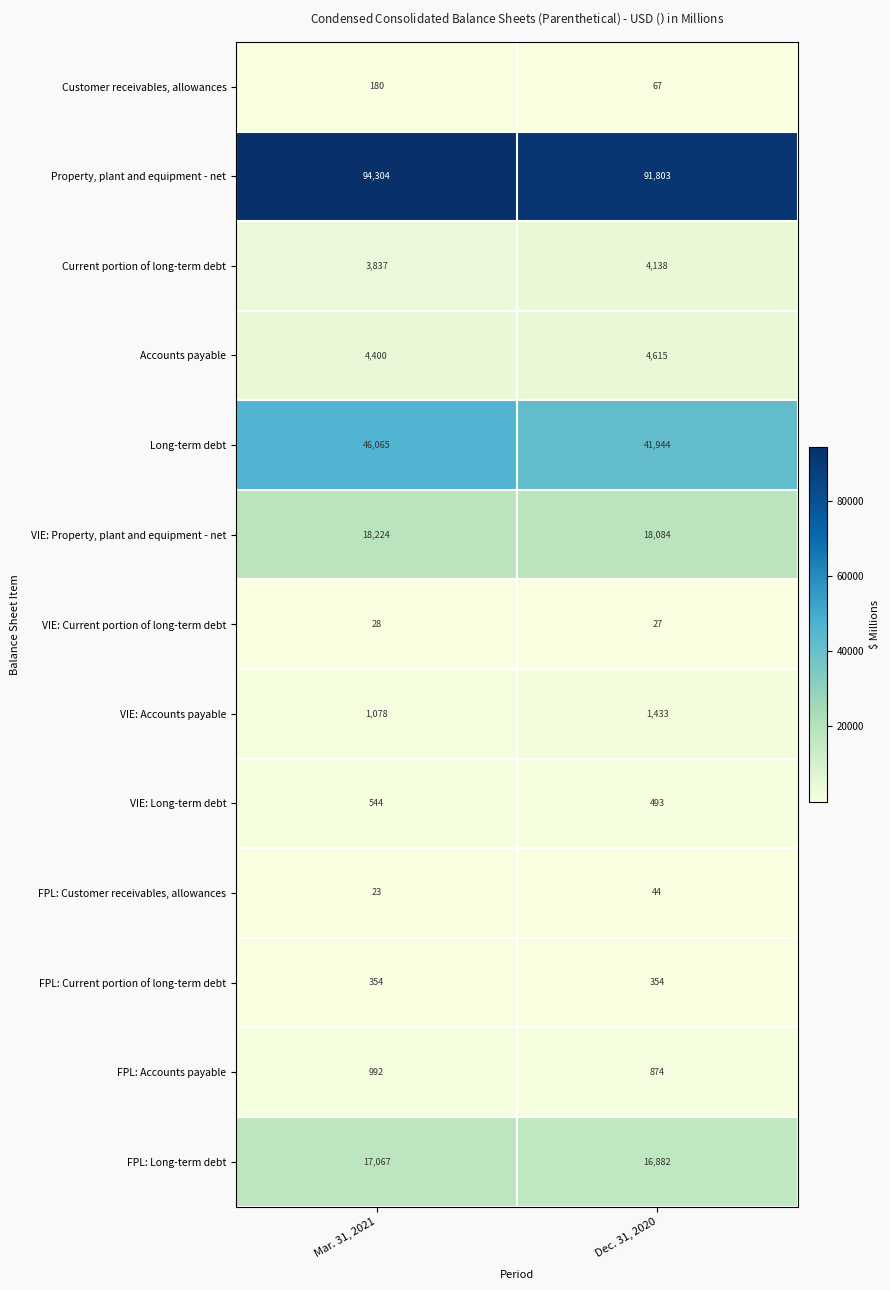

Which series has the largest range (max minus min)?

Long-term debt